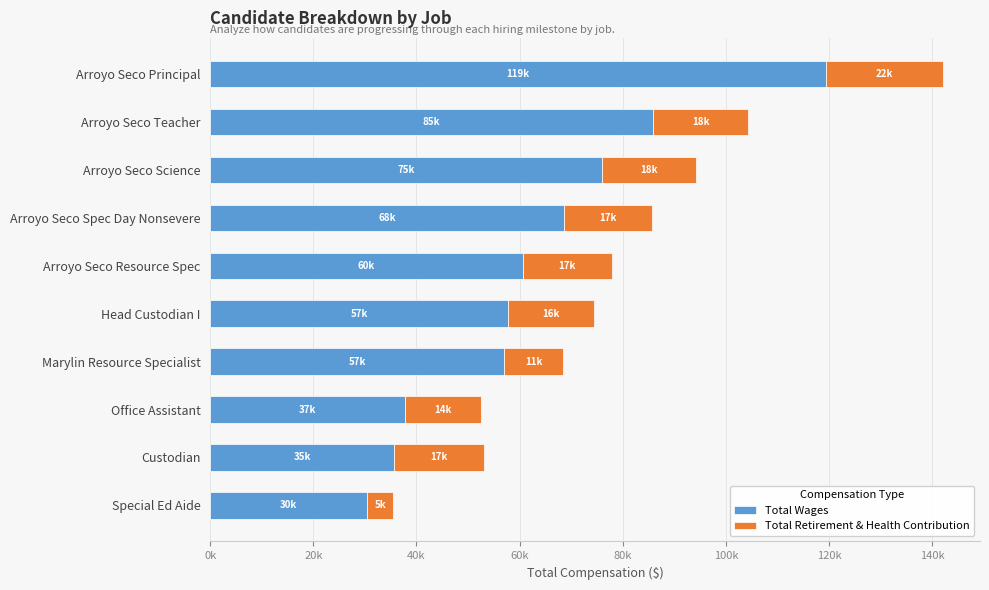

Where is Total Wages nearest to the value 74879?

Arroyo Seco Science